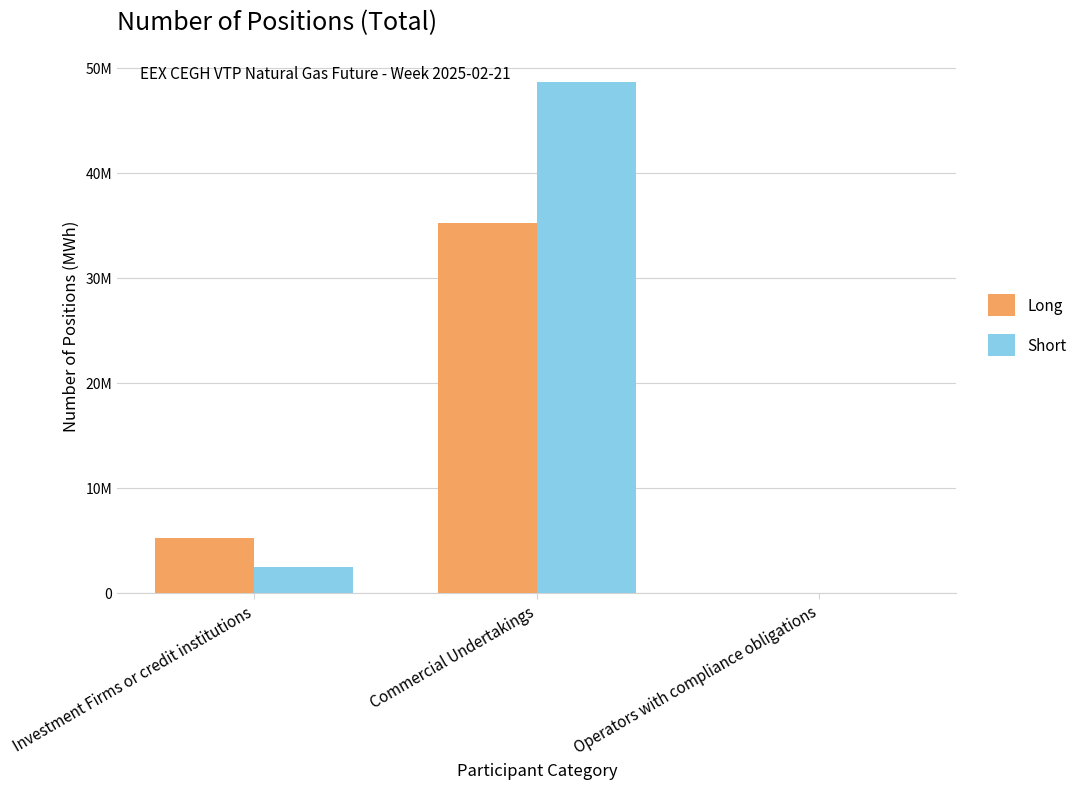

List the labels in order of Short value, largest first.

Commercial Undertakings, Investment Firms or credit institutions, Operators with compliance obligations